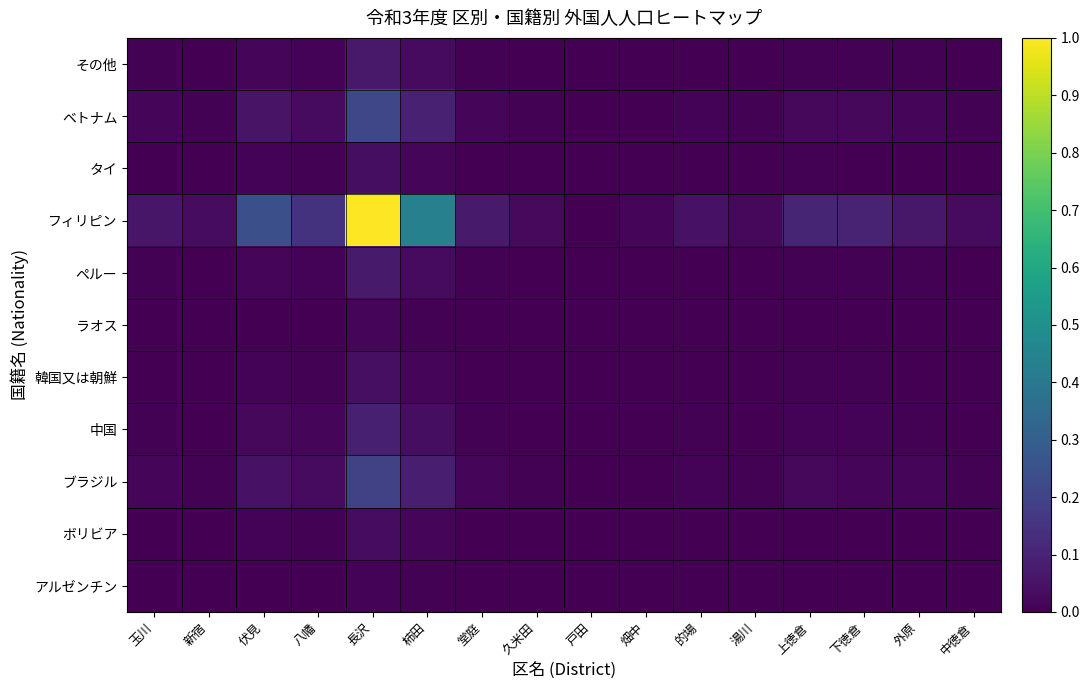

At how many categories does at least one series exceed 0?

15